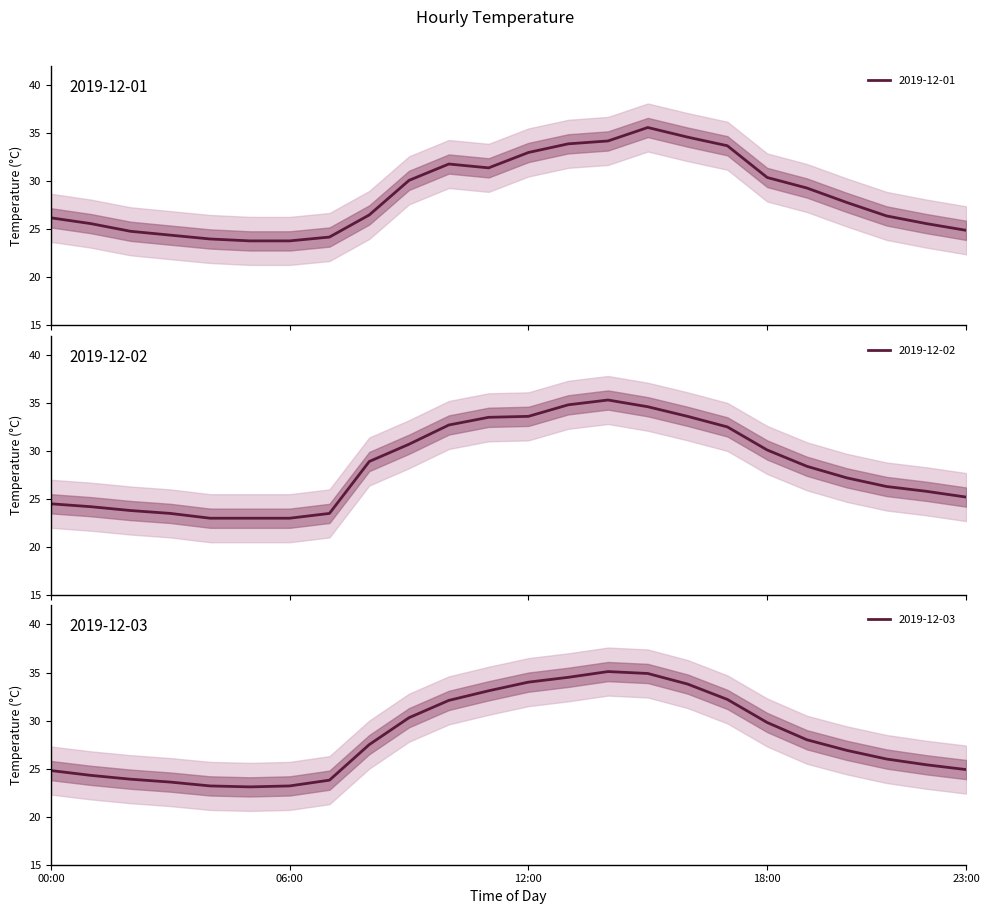

The 2019-12-01 series shows 31.4 at 11:00. True or false?

True